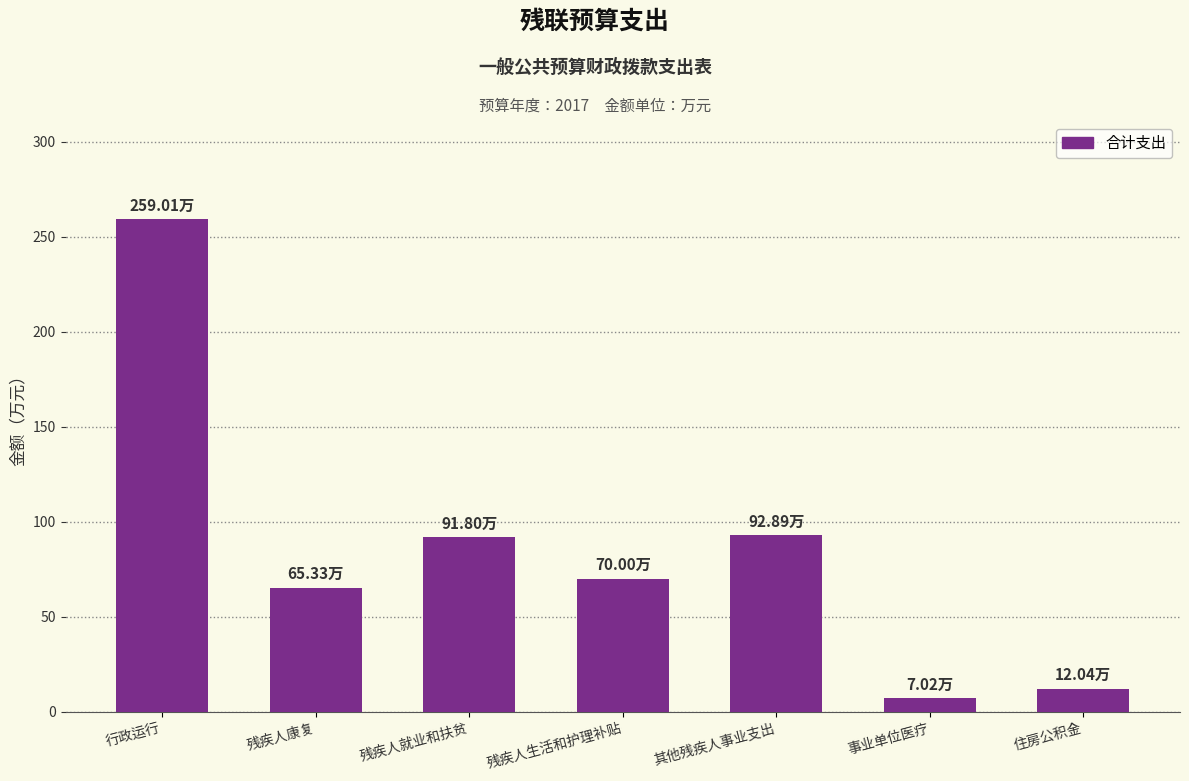

How many data points are less than 70?

3